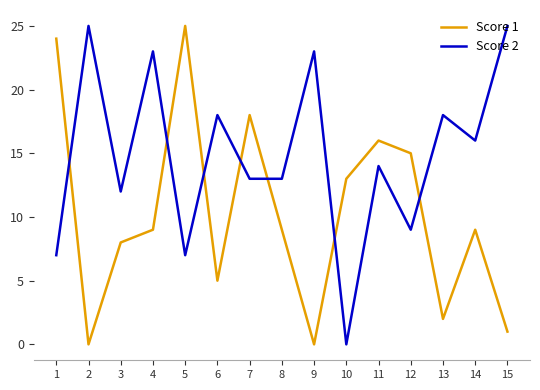

Reading left to right, extract all data points from this chart.

Score 1: 24	0	8	9	25	5	18	9	0	13	16	15	2	9	1
Score 2: 7	25	12	23	7	18	13	13	23	0	14	9	18	16	25